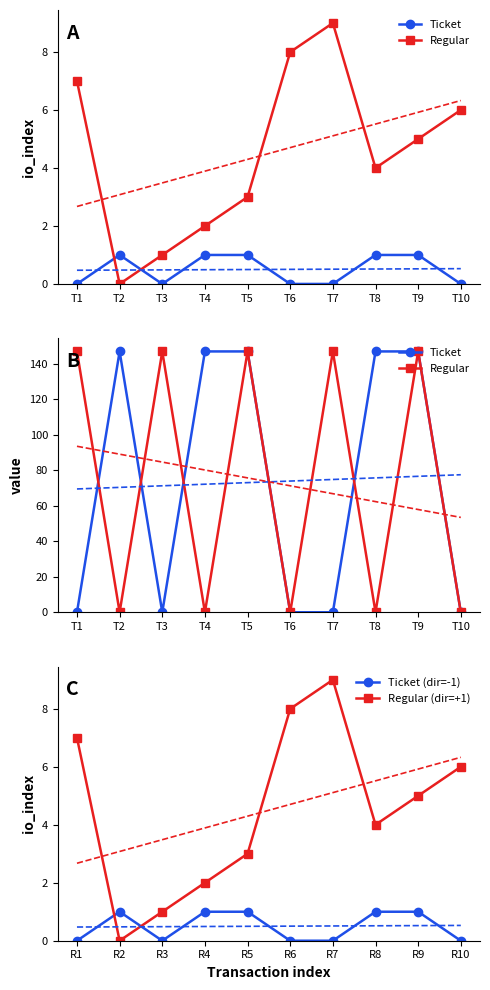

Which series has the largest total across all categories?

Ticket